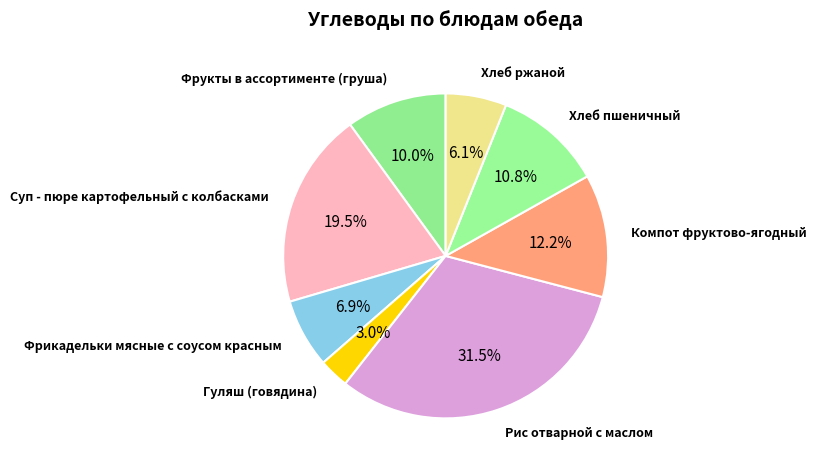

Count the number of slices in the pie.

8